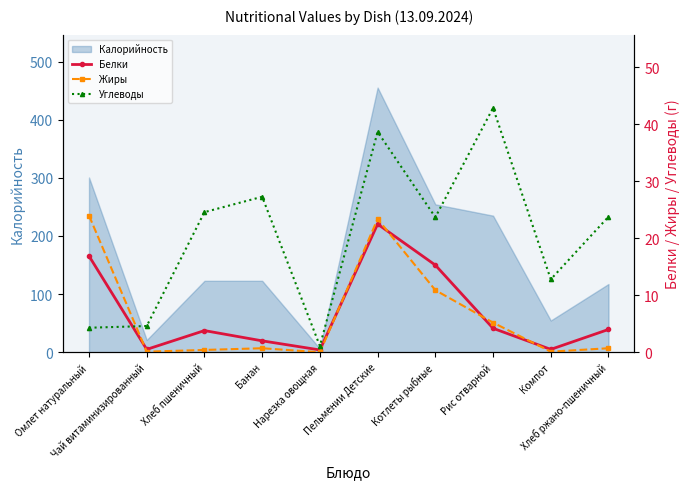

How many positive values does the Жиры series have?

9